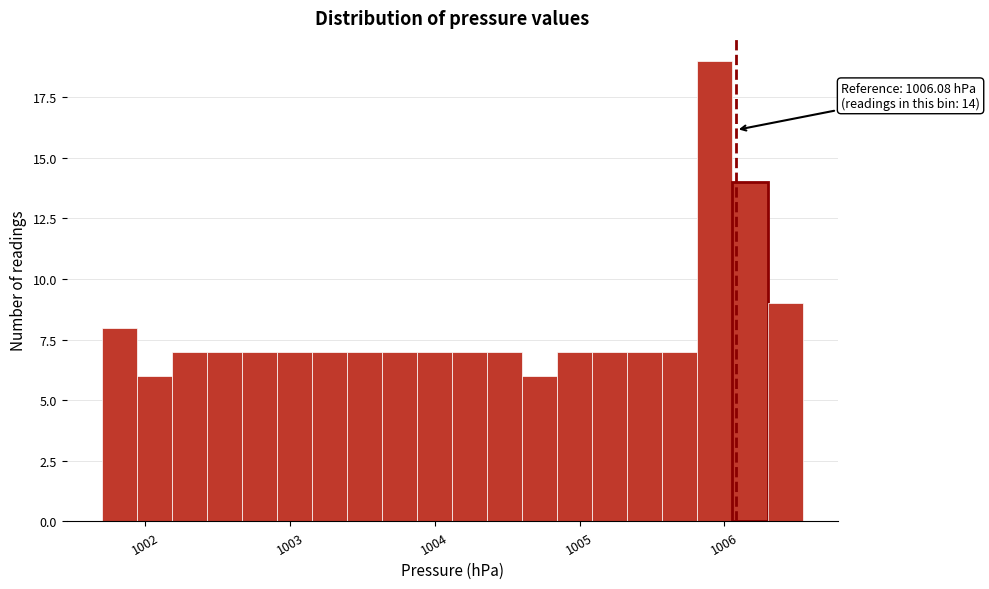

Read against the x-axis, roughly where is the centre of the tallest bar?

1005.9